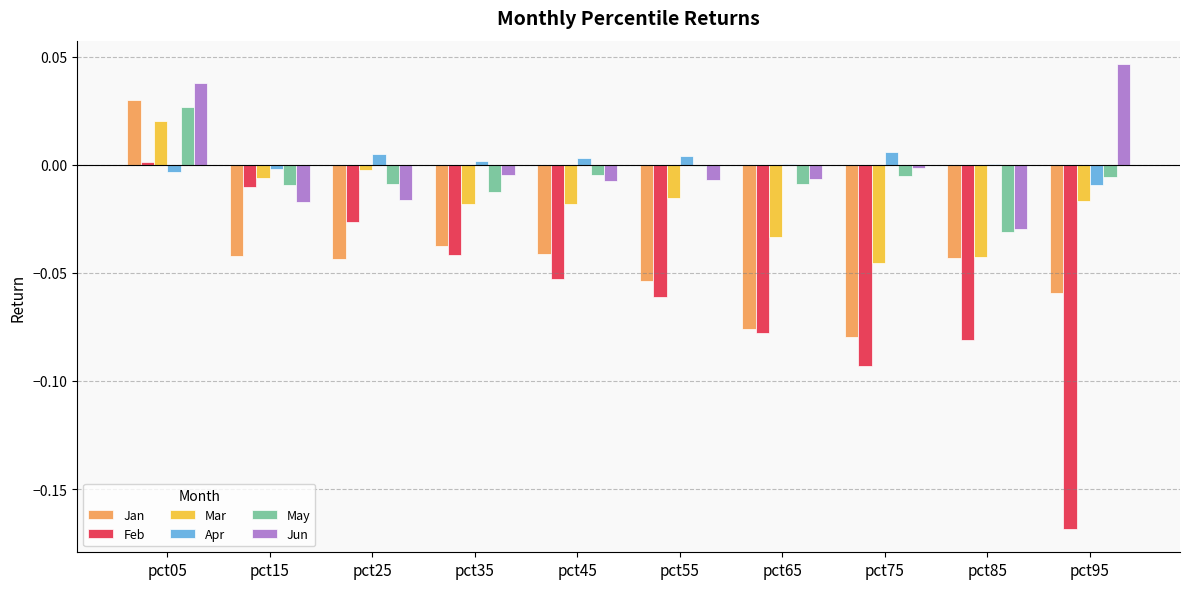

The Apr series shows -0.0 at pct95. True or false?

True